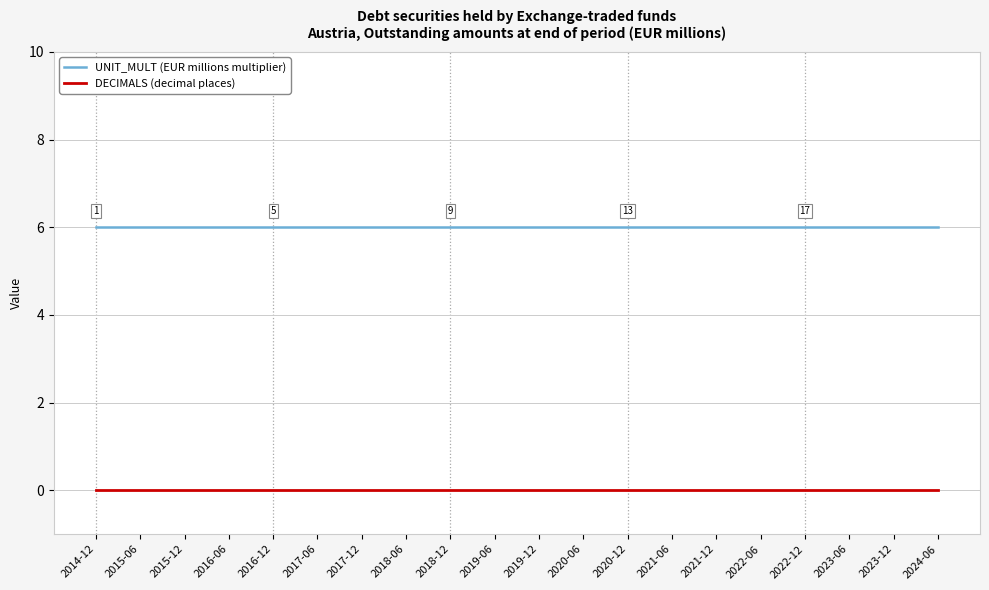

What position from the right is 2019-12?

10